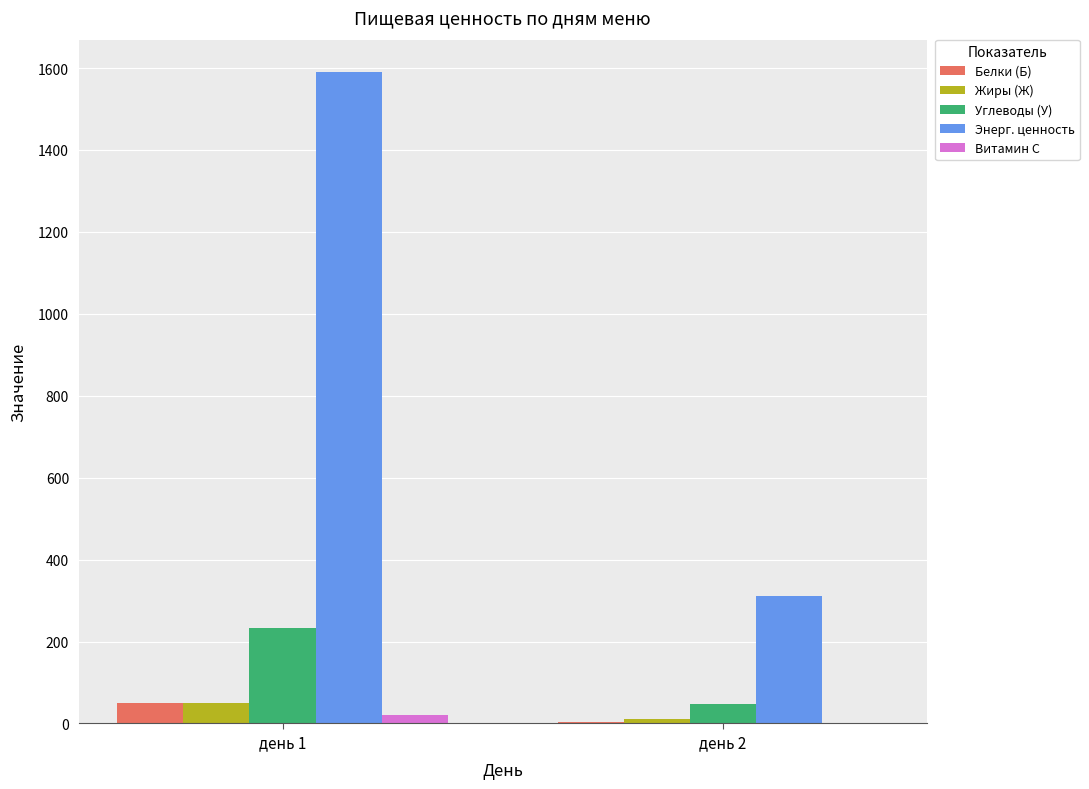

What are all the series names shown in the legend?

Белки (Б), Жиры (Ж), Углеводы (У), Энерг. ценность, Витамин С